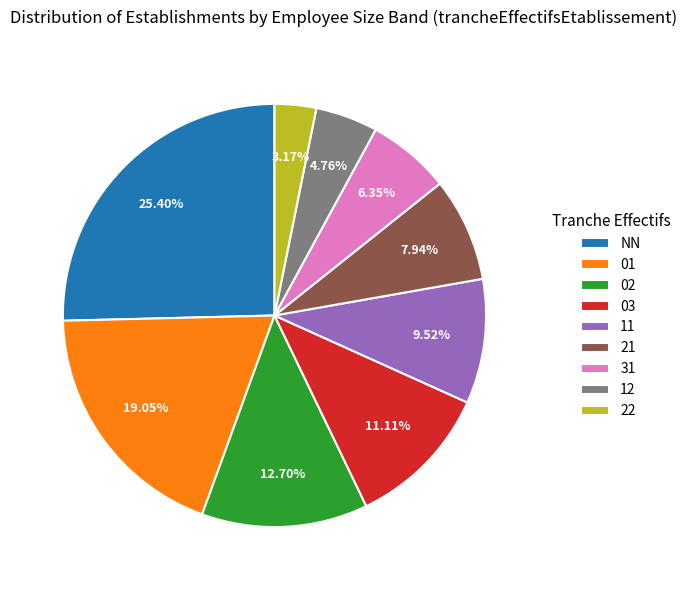

What is the smallest slice in the pie chart?

22